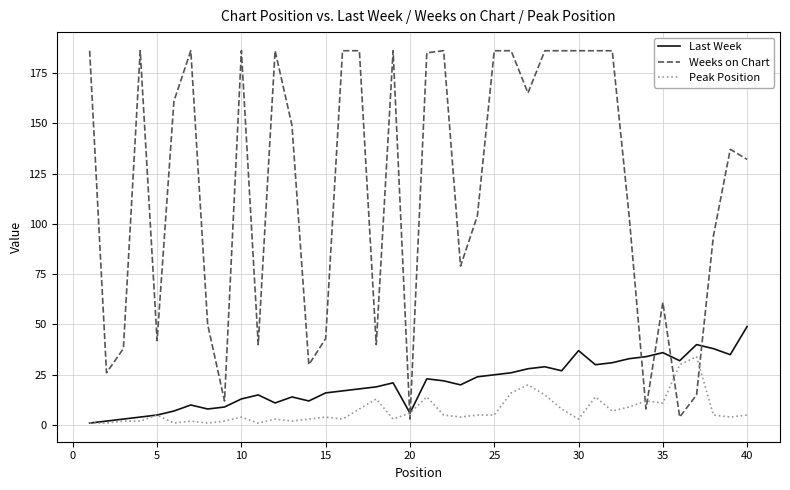

True or false: Peak Position and Weeks on Chart intersect in this chart.

True